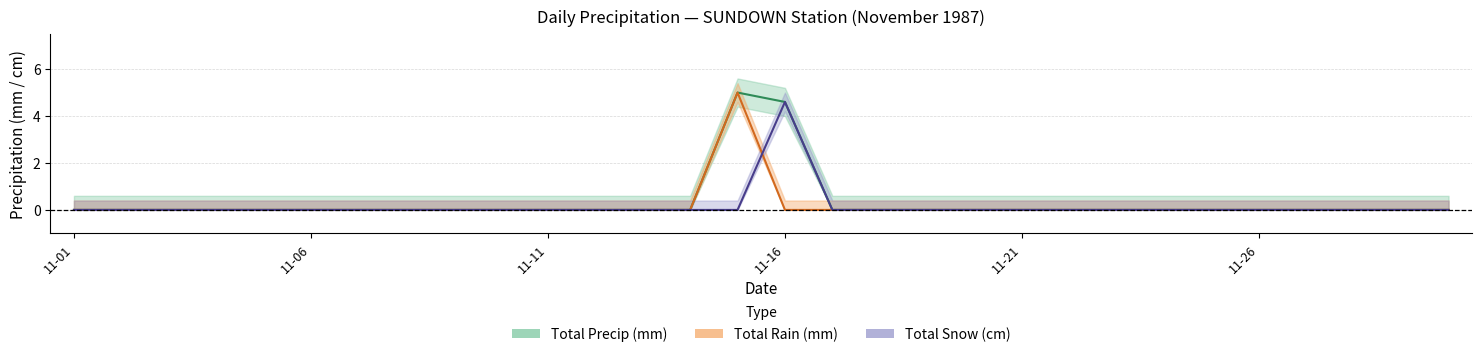

What are all the series names shown in the legend?

Total Precip (mm), Total Rain (mm), Total Snow (cm)